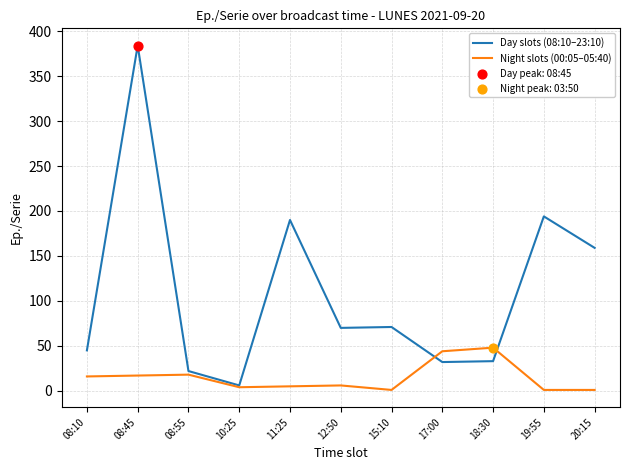

At how many categories does at least one series exceed 50?

6